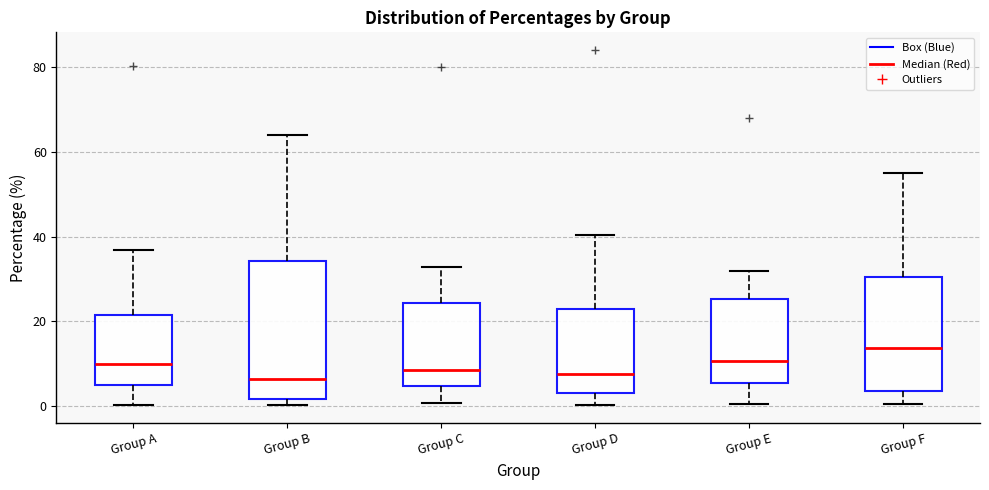

Which box is the tallest, from its lower edge to its upper edge?

Group B